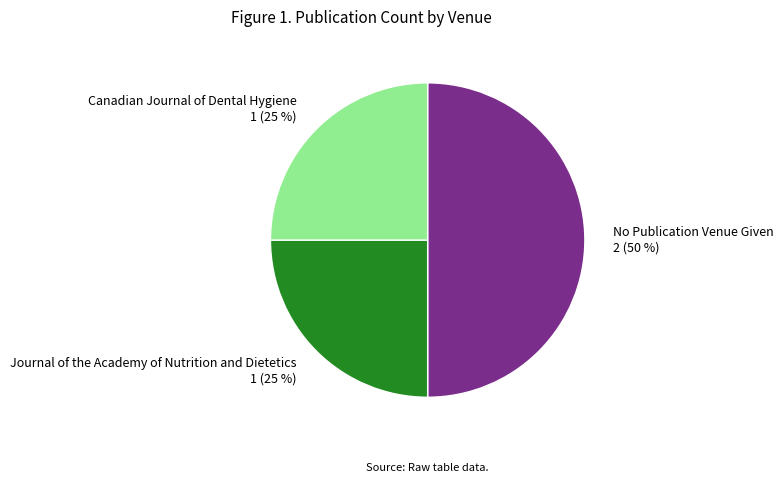

Is the sum of Canadian Journal of Dental Hygiene 1 (25 %) and No Publication Venue Given 2 (50 %) greater than half?

Yes